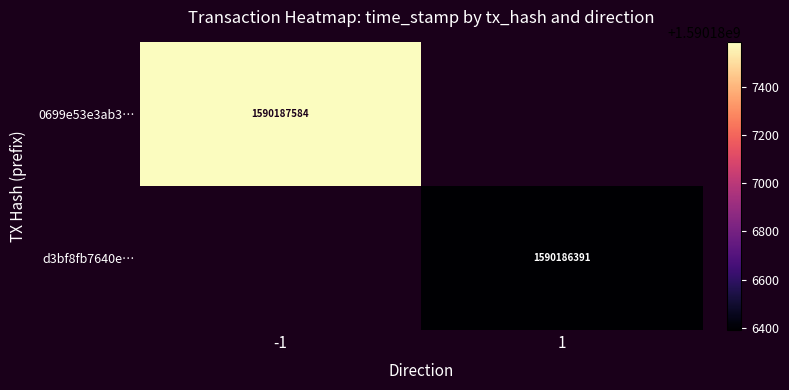

Reading left to right, extract all data points from this chart.

0699e53e3ab30b1a93c08ce56c9c764b32af9ad: -1	1590187584
d3bf8fb7640eeb5e4af56d757edf9f214326f7c: 1	1590186391